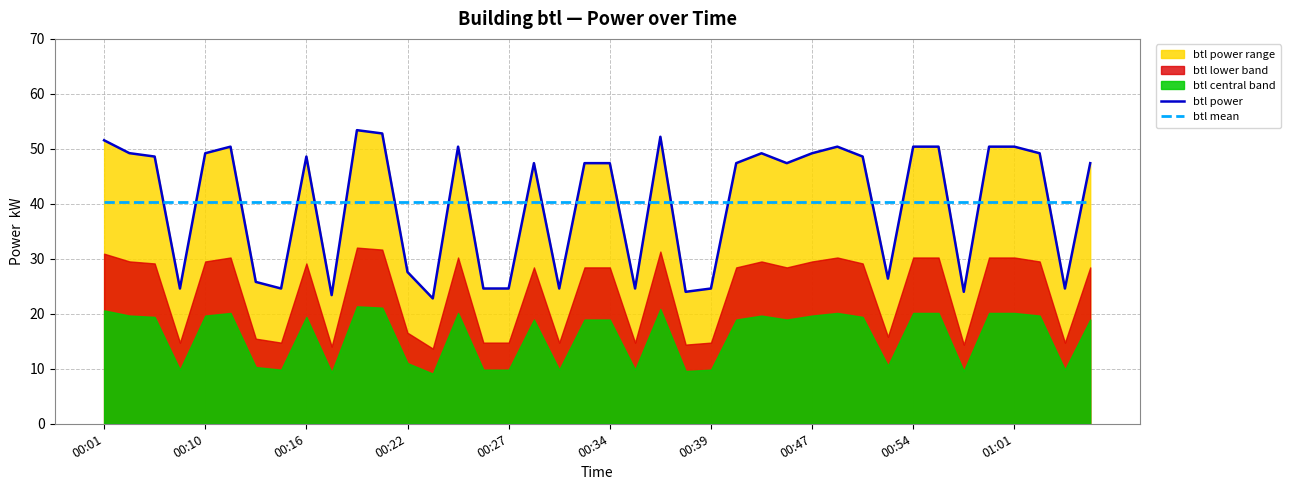

List the series in order of their peak value, lowest first.

btl mean, btl power